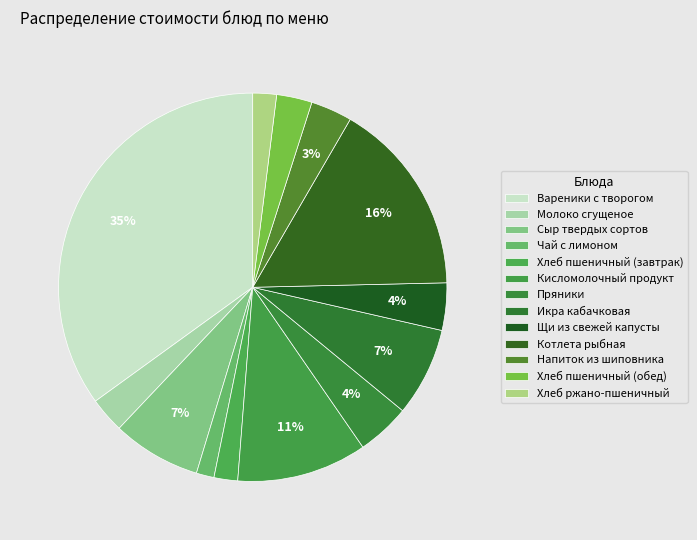

To the nearest percent, what percentage of the pie is Чай с лимоном?

1%